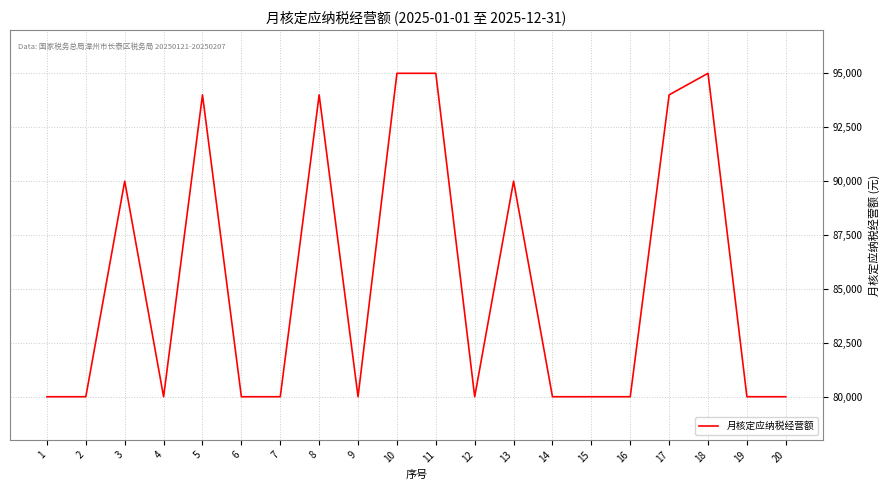

What is the sum of the values at 8 and 15?

174000